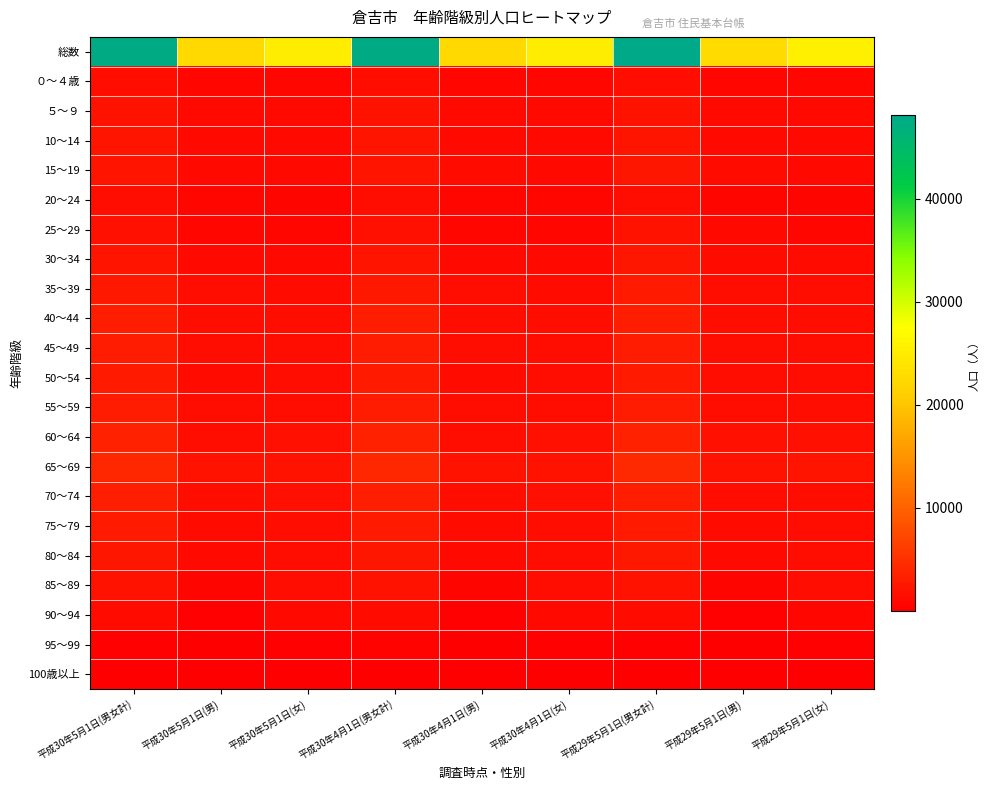

Rank the series by their maximum value, from lowest to highest.

100歳以上, 95～99, 90～94, 20～24, ０～４歳, 25～29, 85～89, ５～９, 10～14, 15～19, 30～34, 80～84, 35～39, 75～79, 50～54, 45～49, 55～59, 40～44, 70～74, 60～64, 65～69, 総数